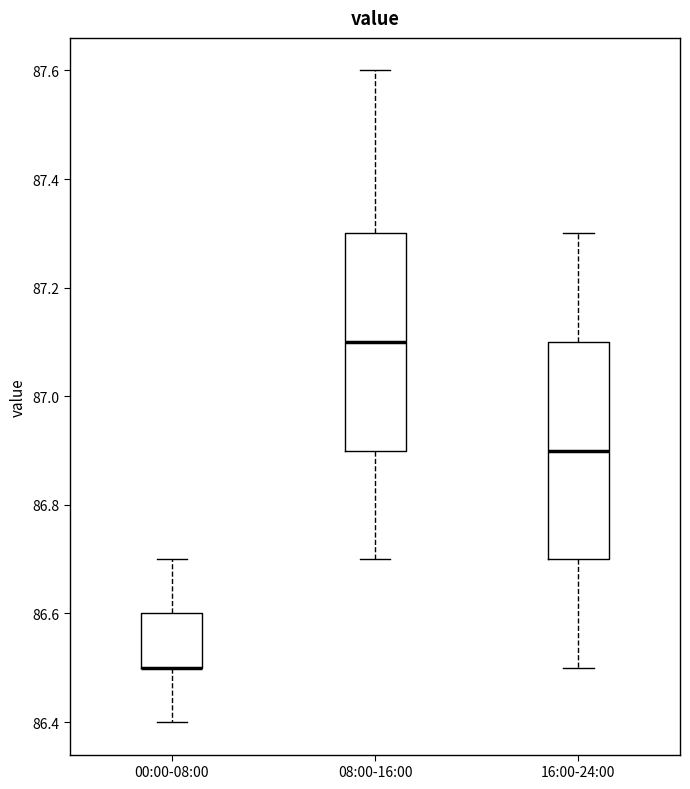

Where does the lower whisker of the box for 08:00-16:00 end on the y-axis? The values are not printed on the chart, so give them approximately, as read against the axis.

86.7